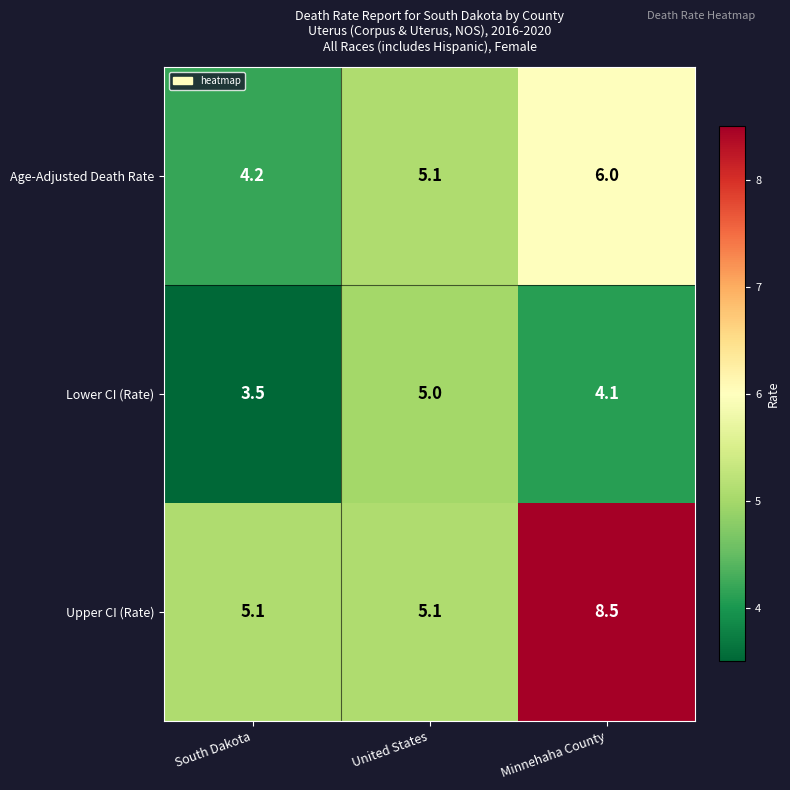

Rank the series by their maximum value, from highest to lowest.

Upper CI (Rate), Age-Adjusted Death Rate, Lower CI (Rate)